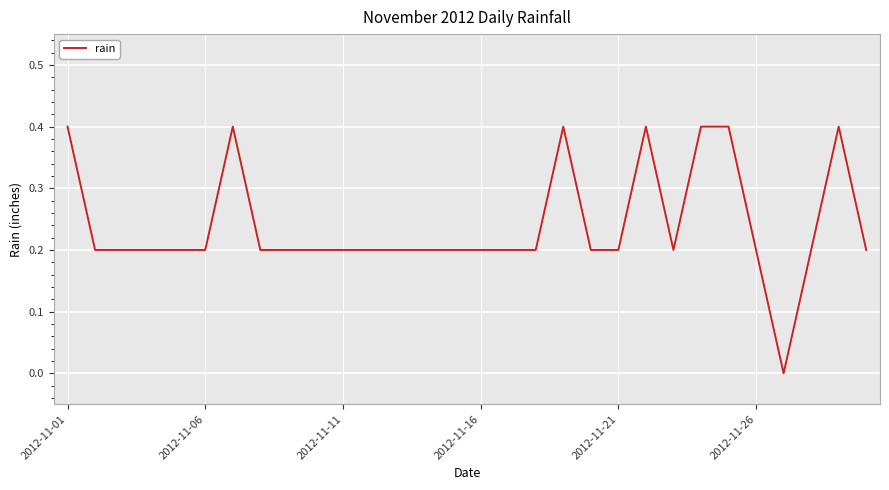

What is the maximum value shown in the chart?

0.4